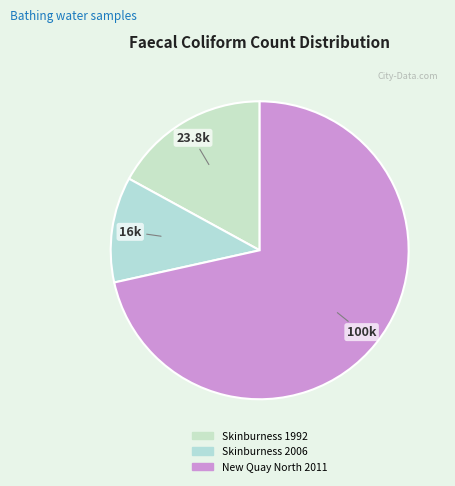

Rank the categories by value from lowest to highest.

Skinburness 2006, Skinburness 1992, New Quay North 2011